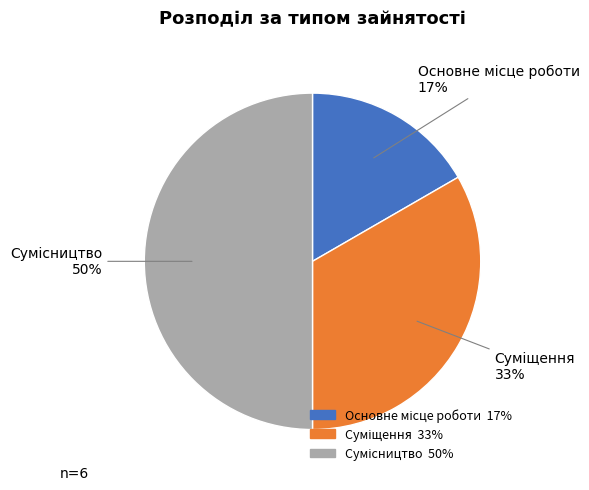

To the nearest percent, what is the average slice percentage?

33%